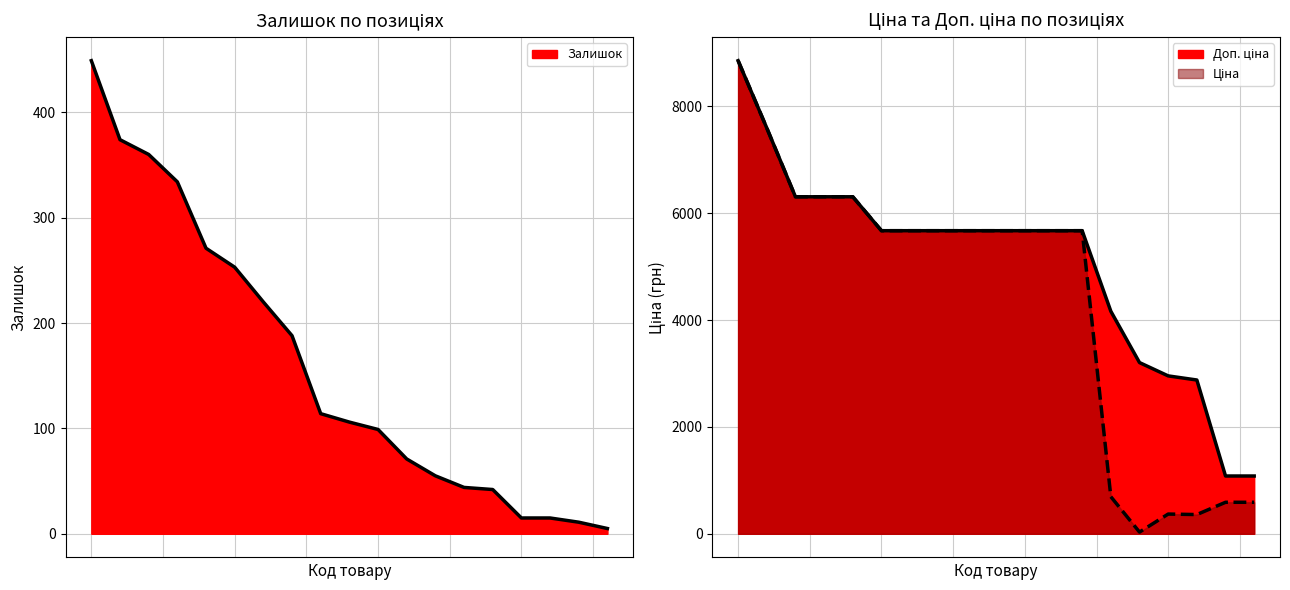

What are all the series names shown in the legend?

Залишок, Ціна, Доп. ціна